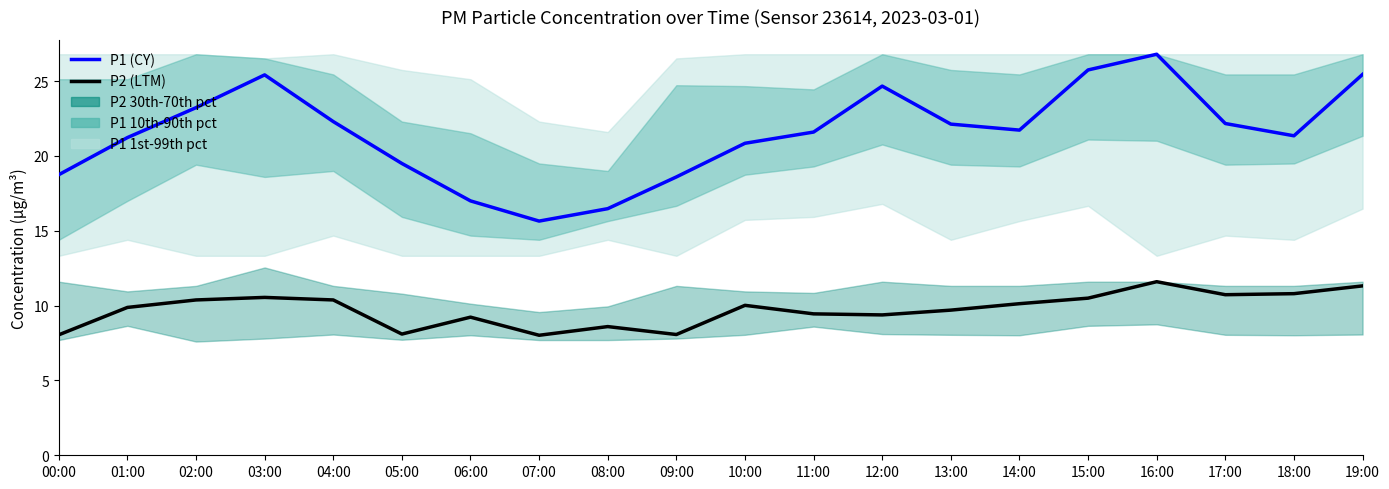

At which category does the chart reach its peak across all series?

16:00